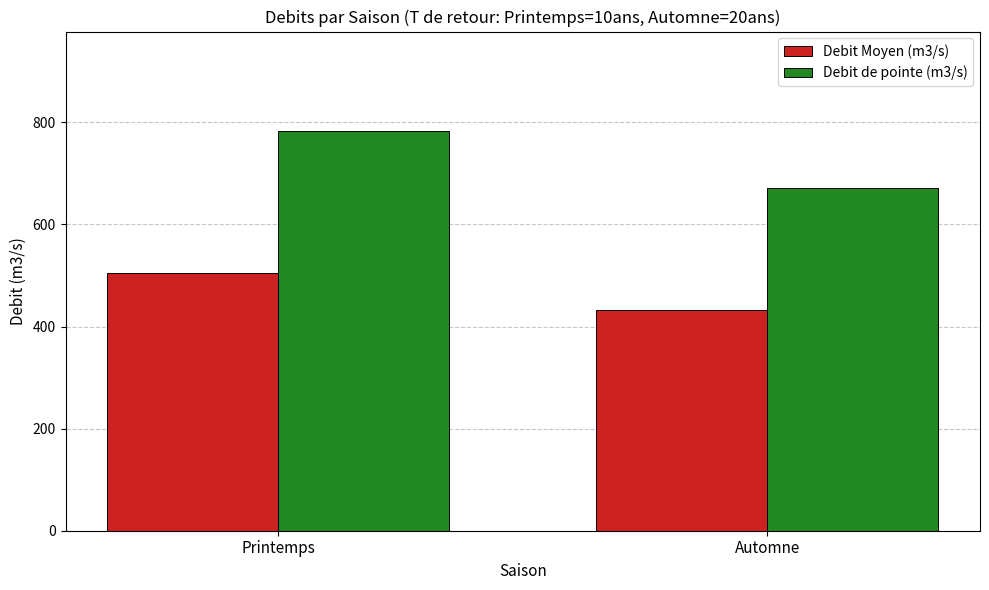

What is the sum of the Debit Moyen (m3/s) values at Printemps and Automne?

937.6